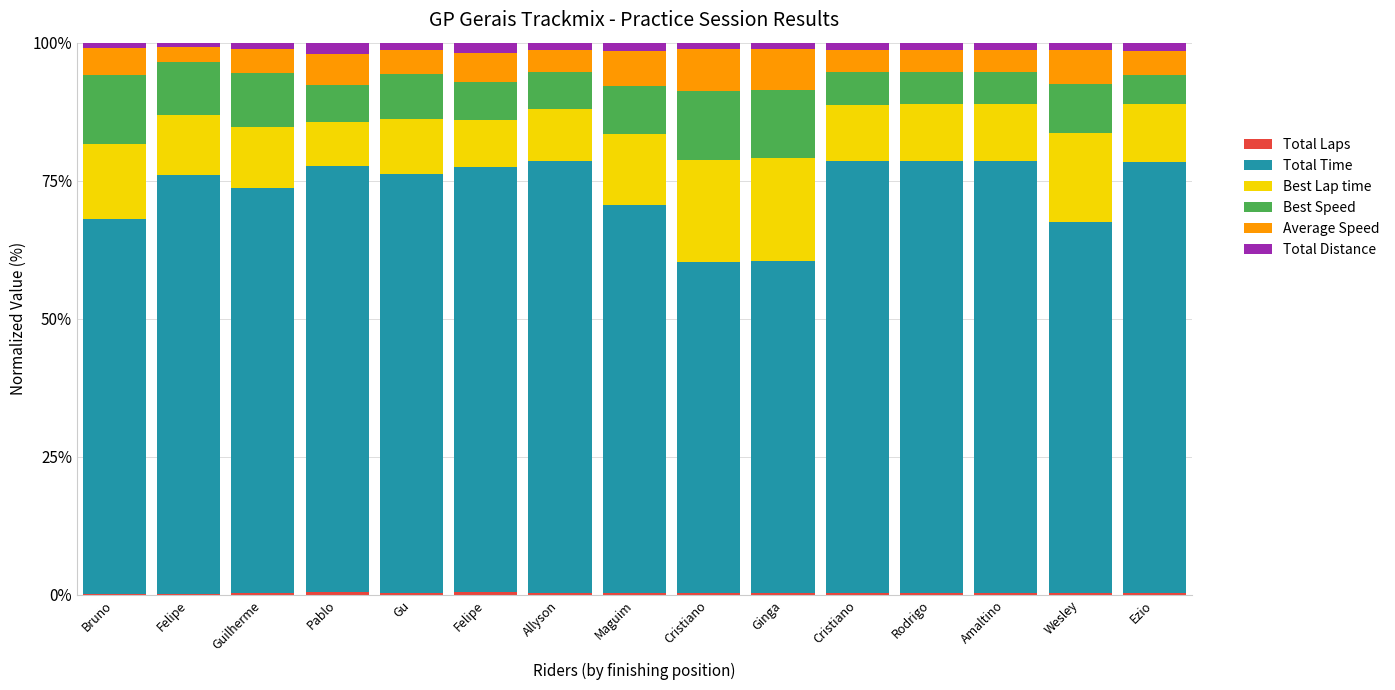

Between Rodrigo and Amaltino, which series saw the biggest shift?

Best Lap time